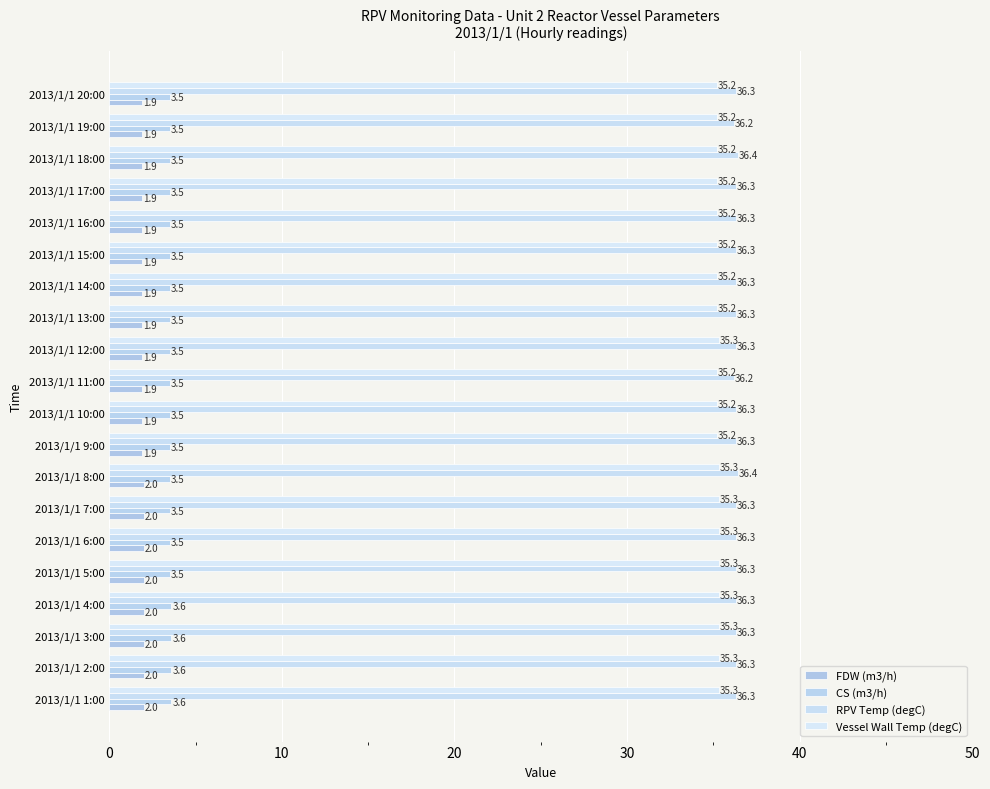

What is the smallest value displayed?

1.9